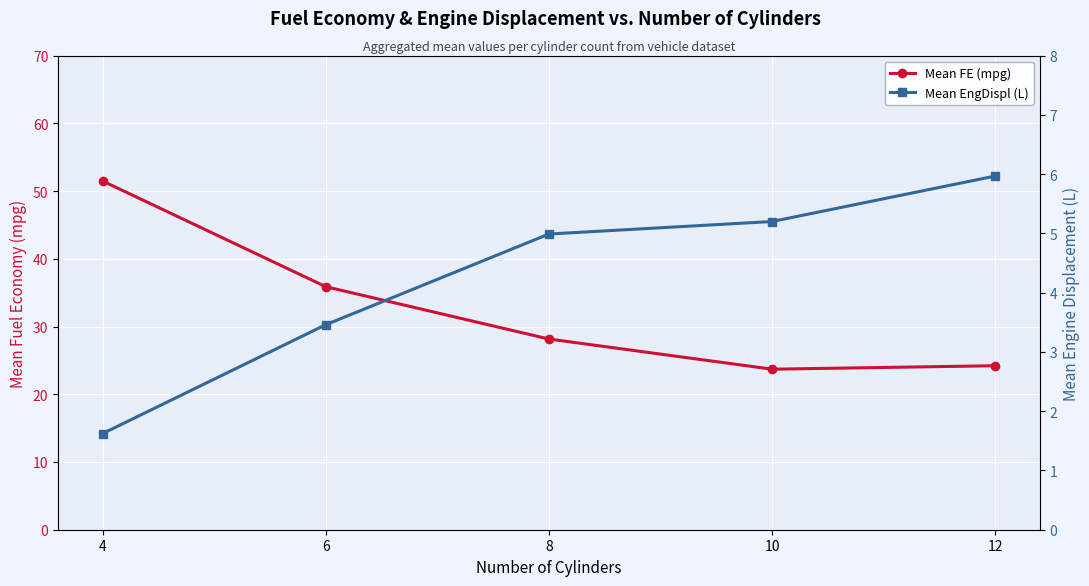

At which category is the sum across all series the highest?

4